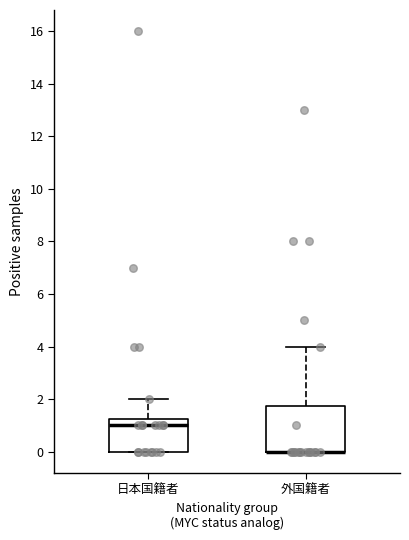

Where is the lower edge of the box for 日本国籍者 on the y-axis? The values are not printed on the chart, so give them approximately, as read against the axis.

0.0